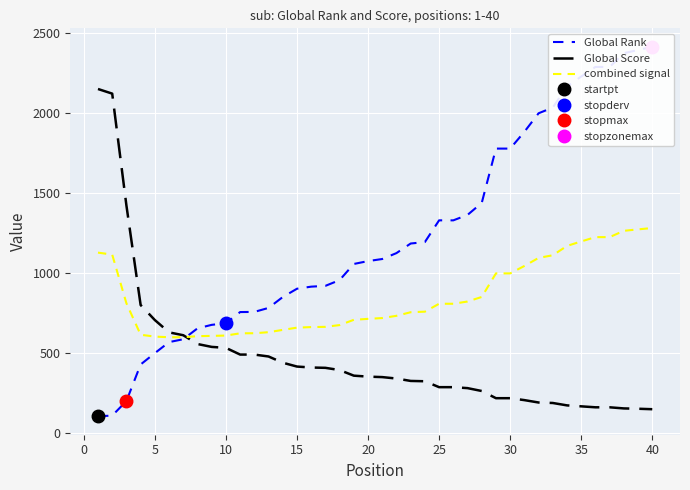

What is the sum of all Global Rank values?

49137.0